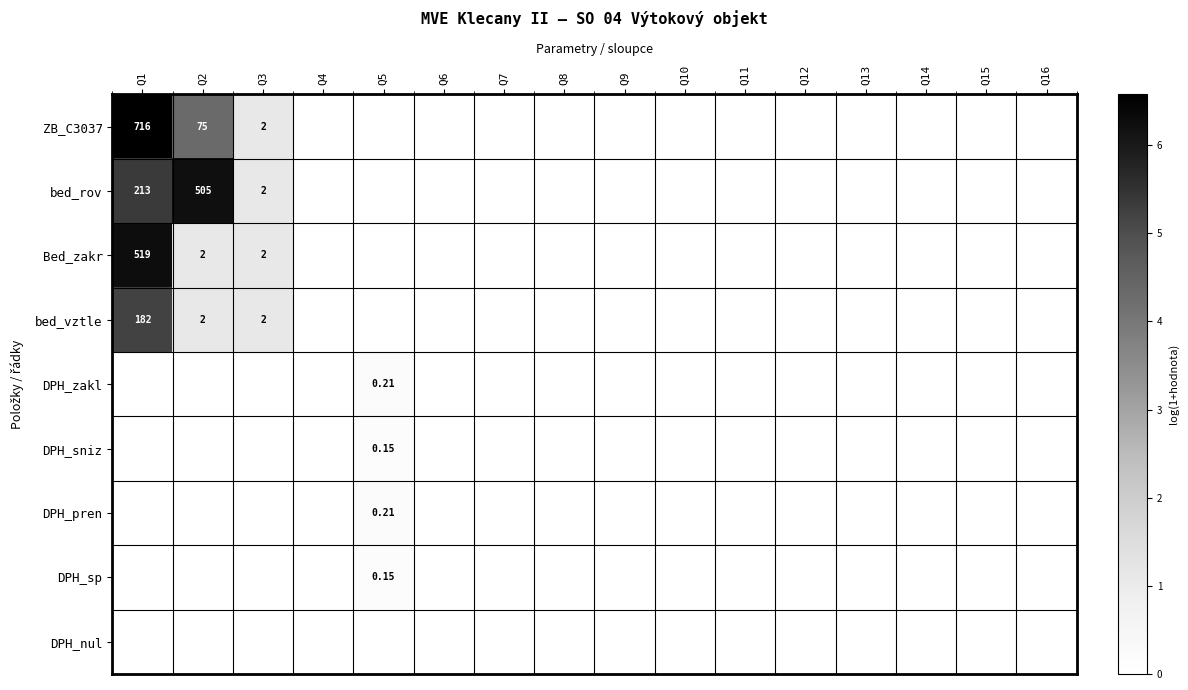

Which series has the largest range (max minus min)?

ZB_C3037